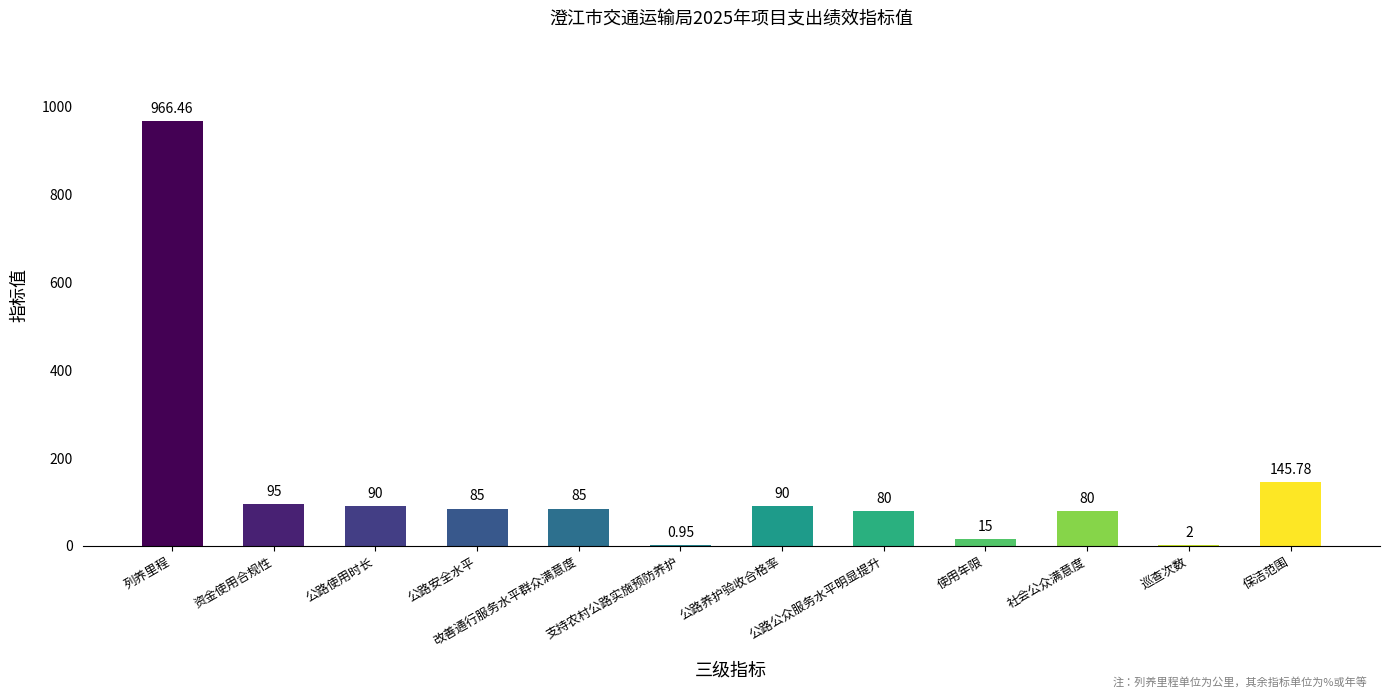

At which category does the chart reach its peak across all series?

列养里程